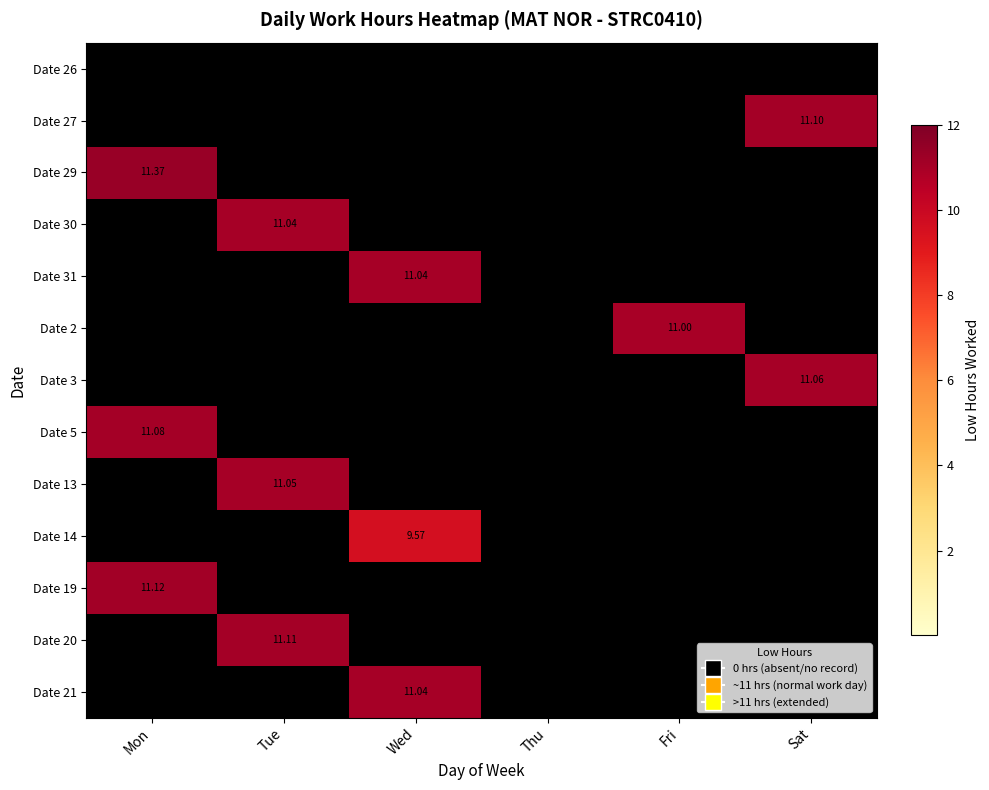

The Date 29 series shows 11.4 at Mon. True or false?

True